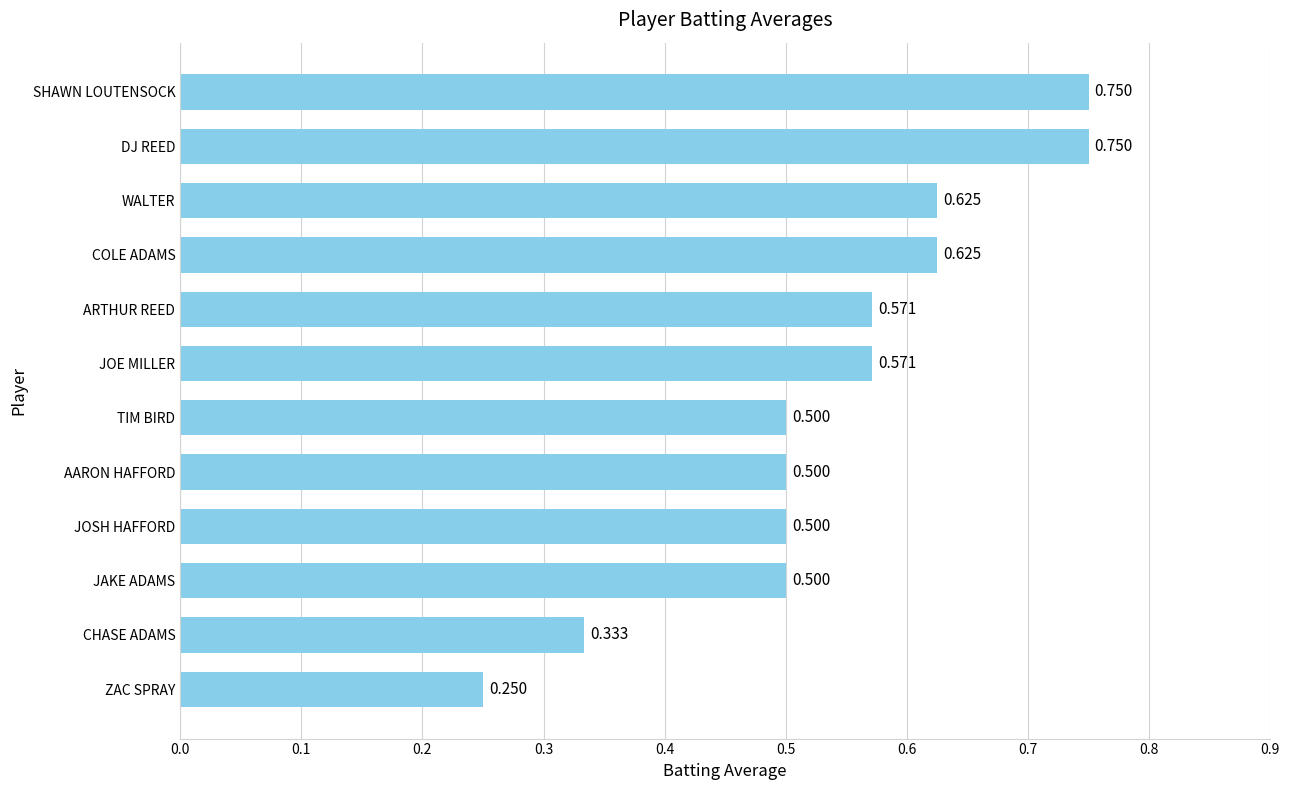

Which has a higher value, CHASE ADAMS or TIM BIRD?

TIM BIRD